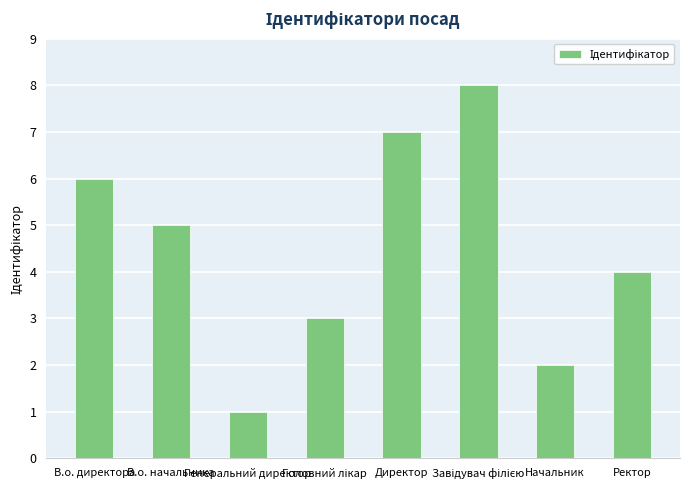

What value does the data have at Генеральний директор?

1